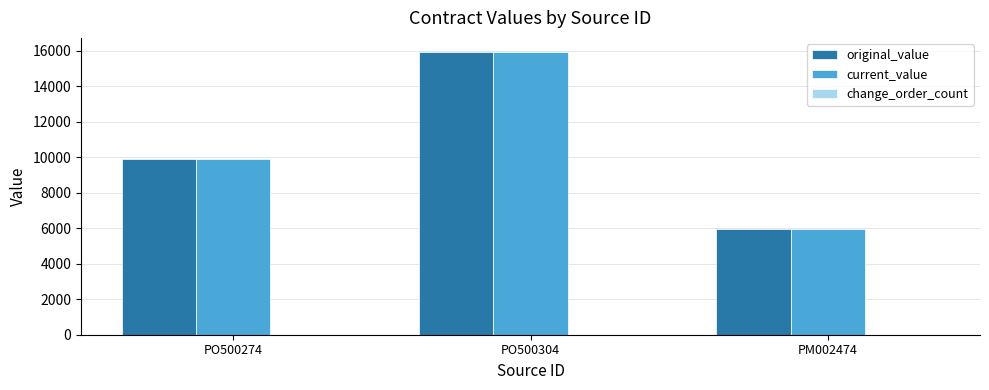

Which category has the lowest value in the original_value series?

PM002474